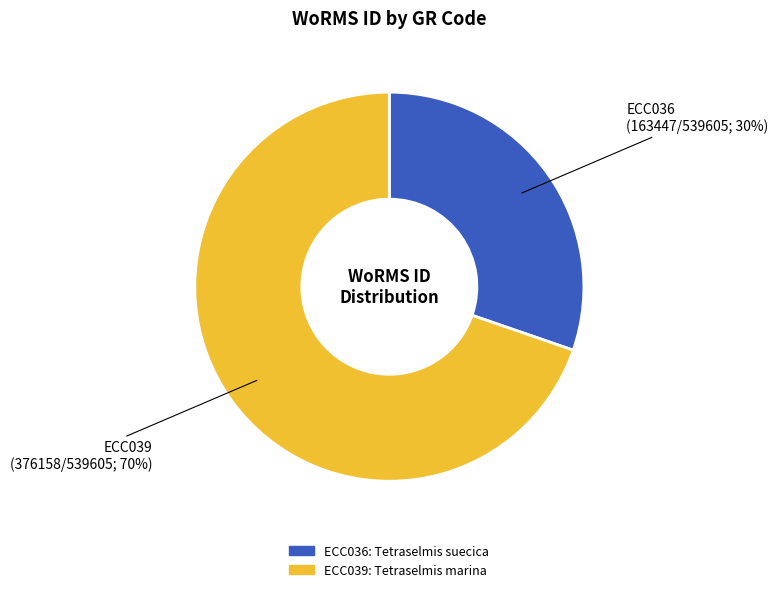

To the nearest percent, what is the combined percentage of ECC039 and ECC036?

100%